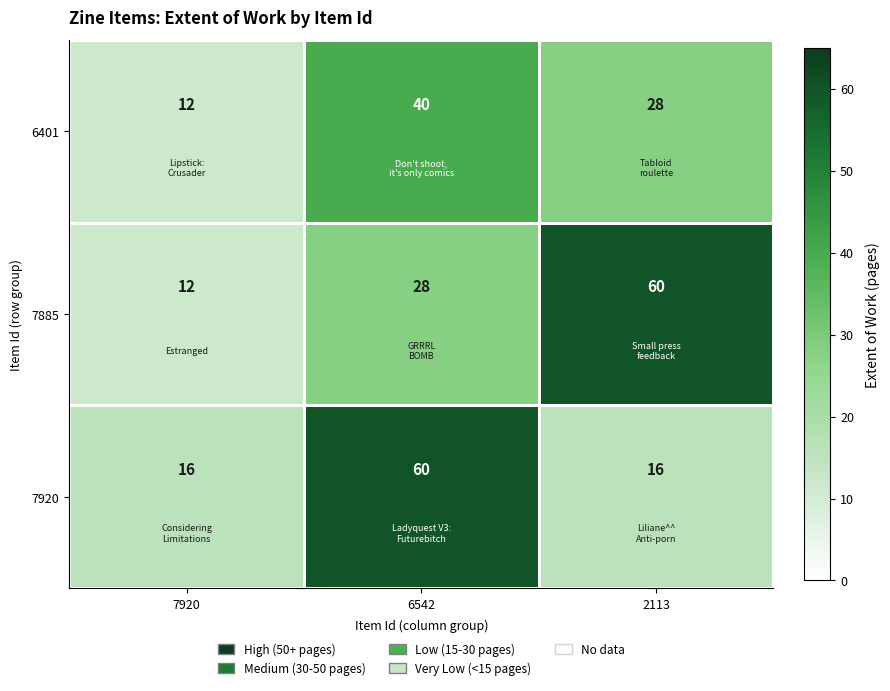

What is the total value across all series at 2113?

104